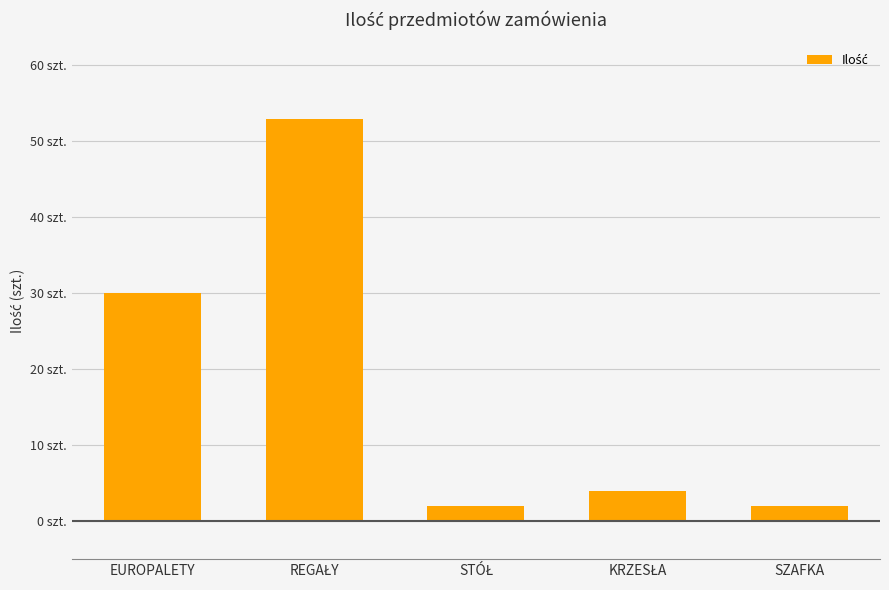

What is the change in value from STÓŁ to KRZESŁA?

+2